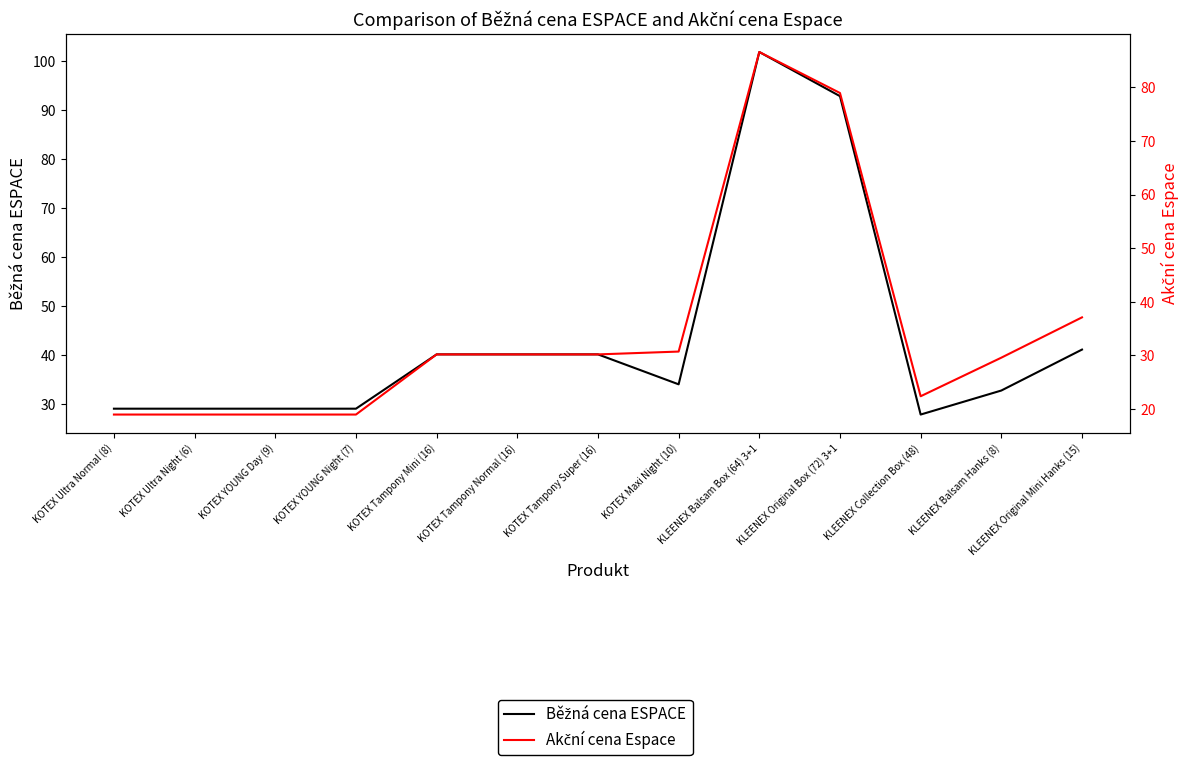

What is the difference between the maximum and second lowest values in the Akční cena Espace series?

67.7